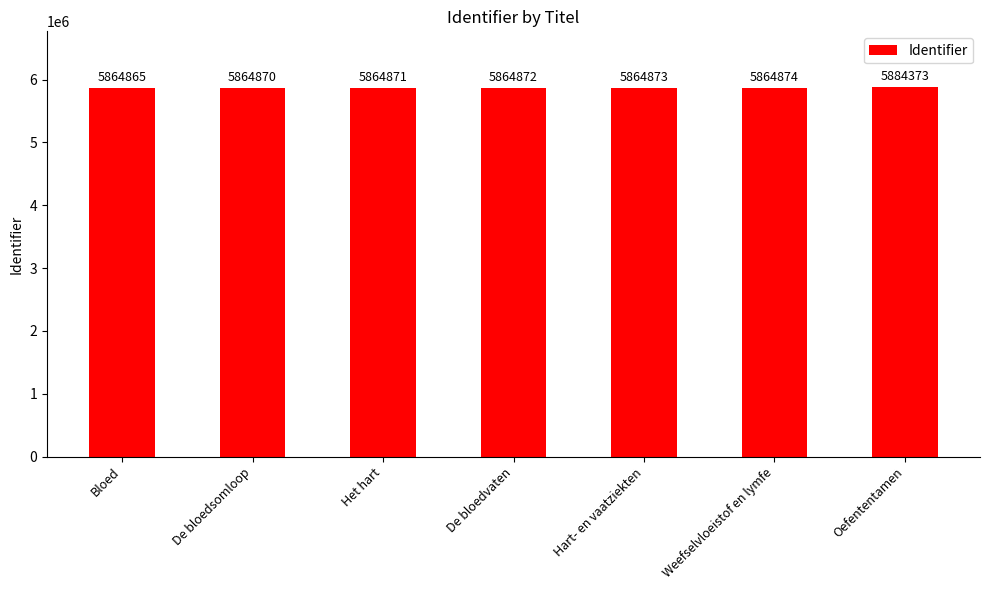

Reading left to right, list all the values displayed in this chart.

5864865	5864870	5864871	5864872	5864873	5864874	5884373